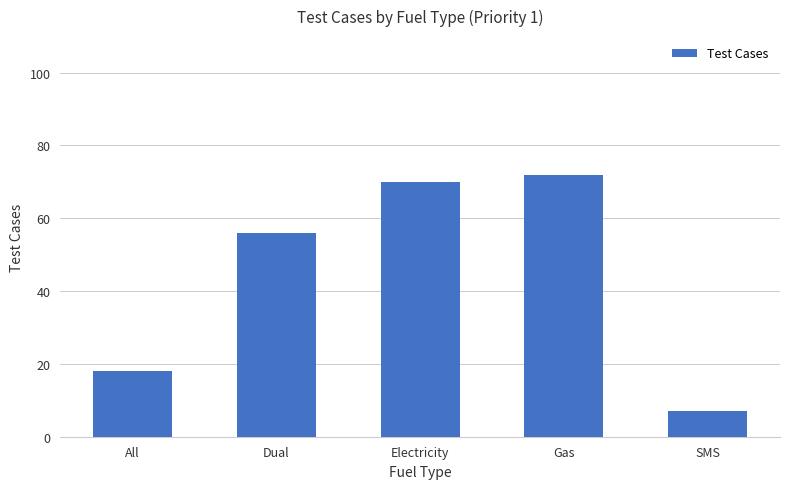

What is the difference between the maximum and minimum values?

65